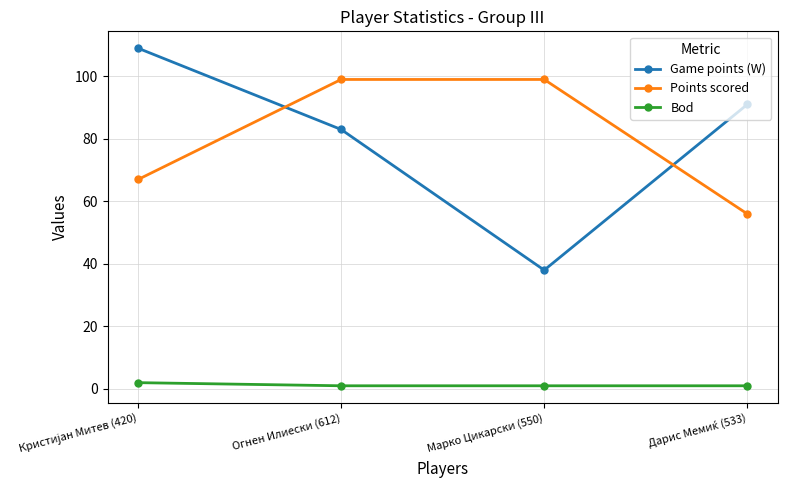

Is the value of Game points (W) at Марко Цикарски (550) greater than the value of Points scored at Марко Цикарски (550)?

No